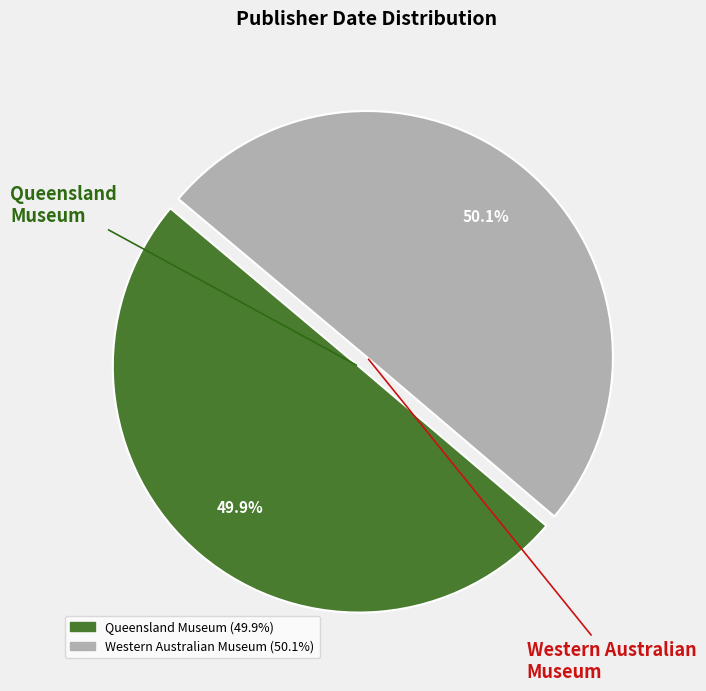

The Queensland Museum slice represents 50% of the pie. True or false?

True